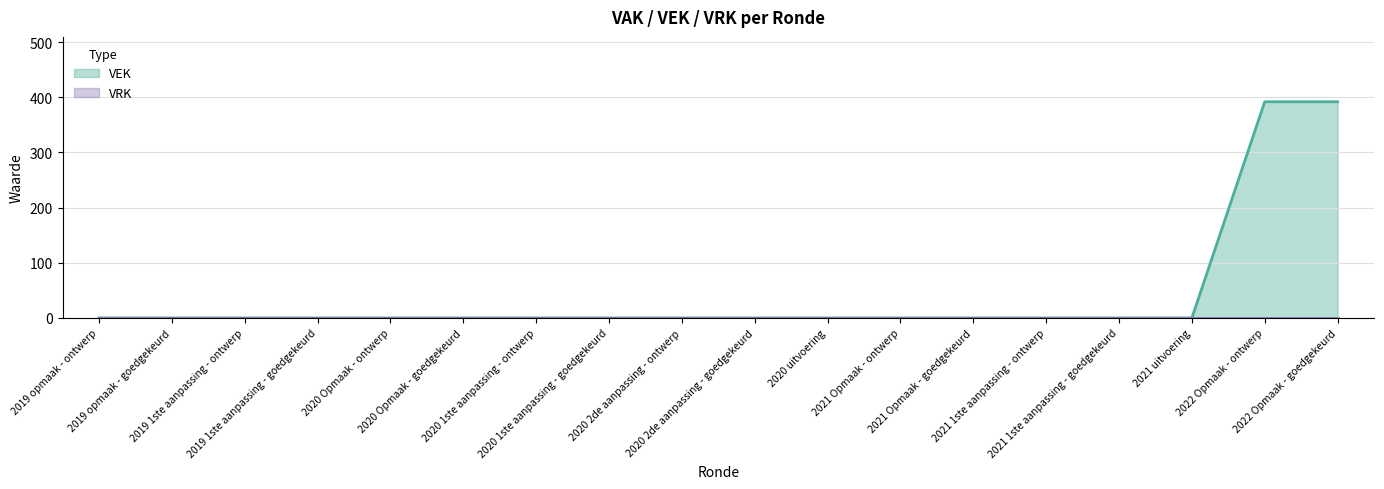

True or false: the data has more than 1 interior local peaks.

False